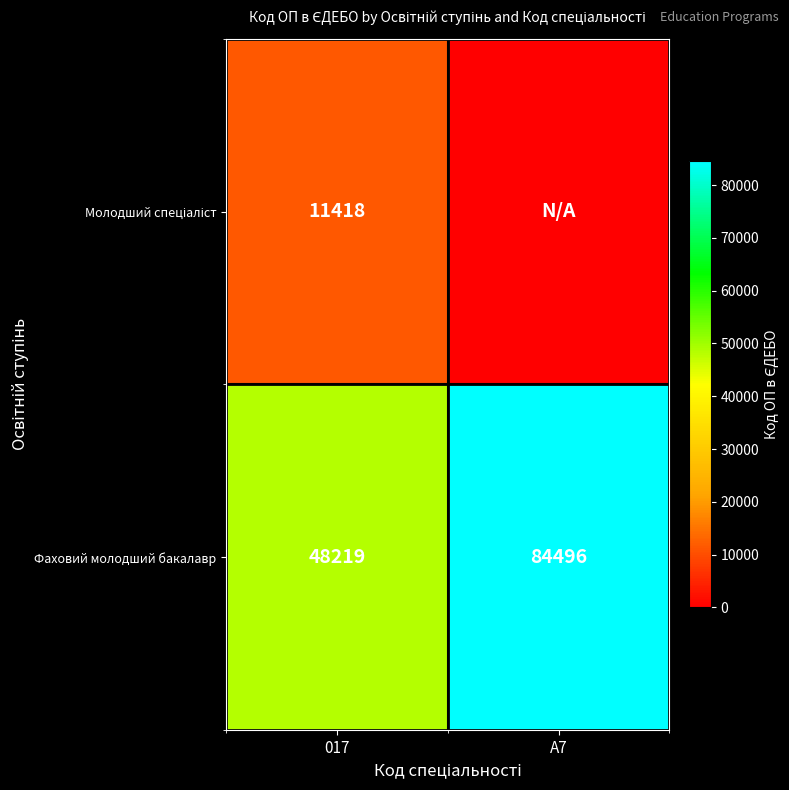

What is the difference between the highest and lowest values at 017?

36801